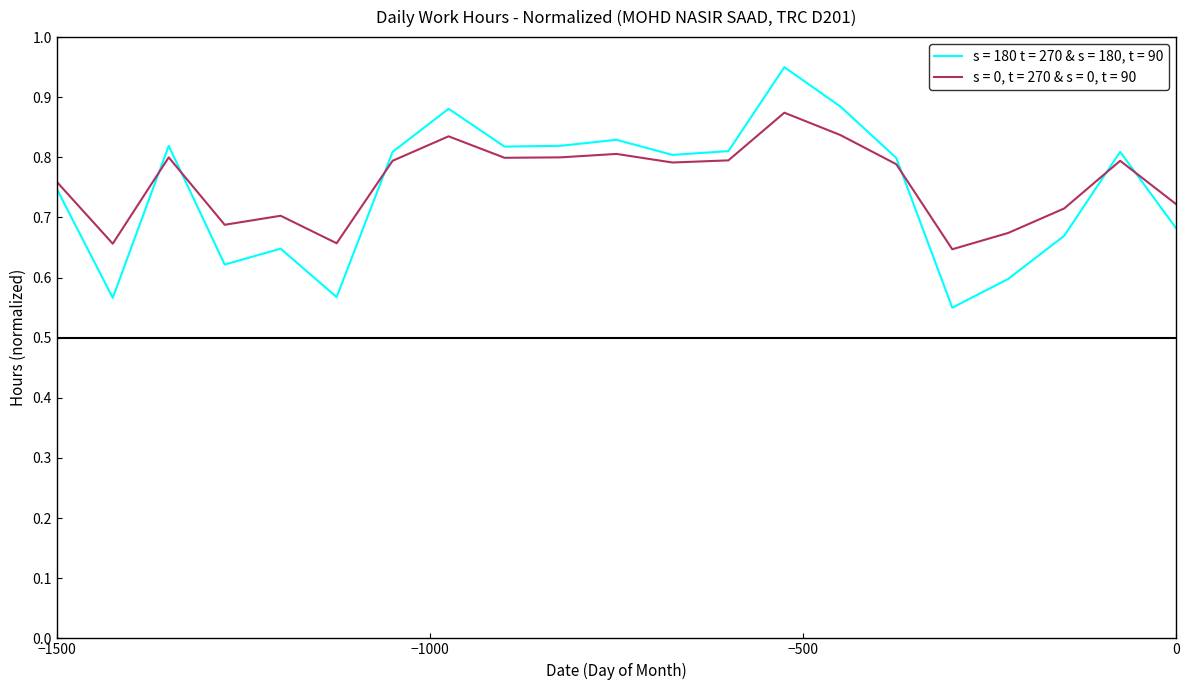

Rank the series by their maximum value, from lowest to highest.

s = 0, t = 270 & s = 0, t = 90, s = 180 t = 270 & s = 180, t = 90